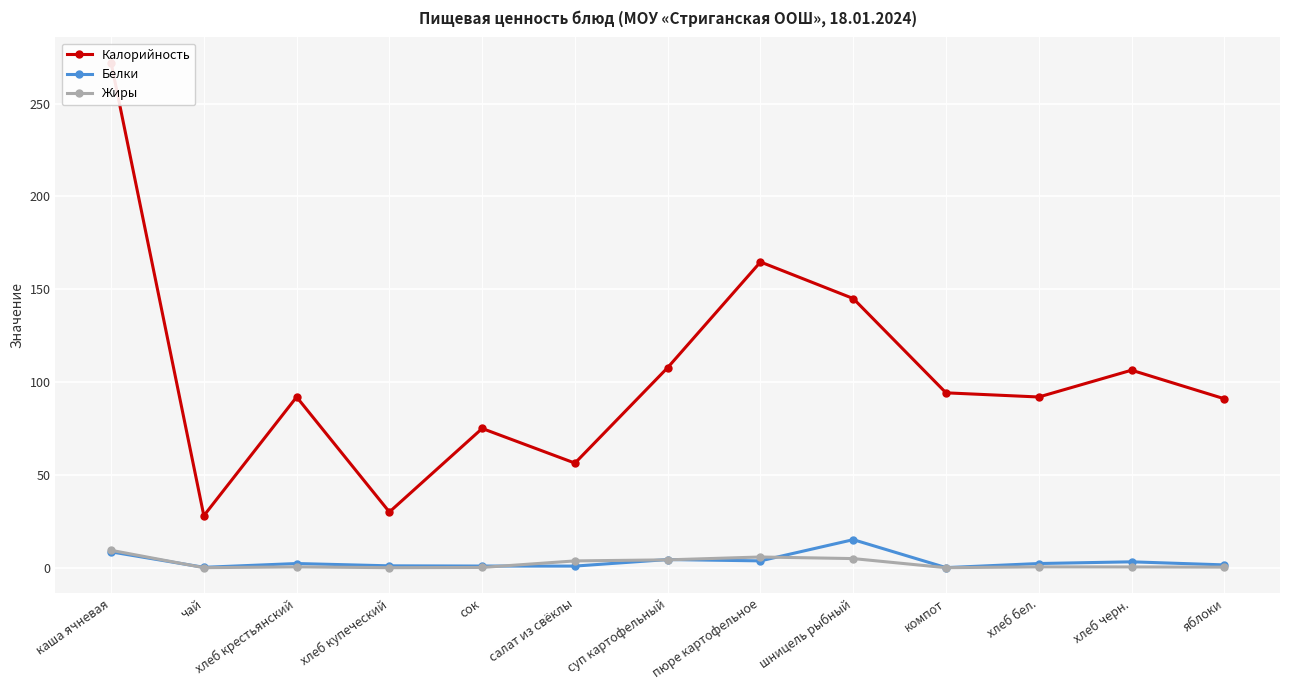

How many intersections are there between Белки and Жиры?

5